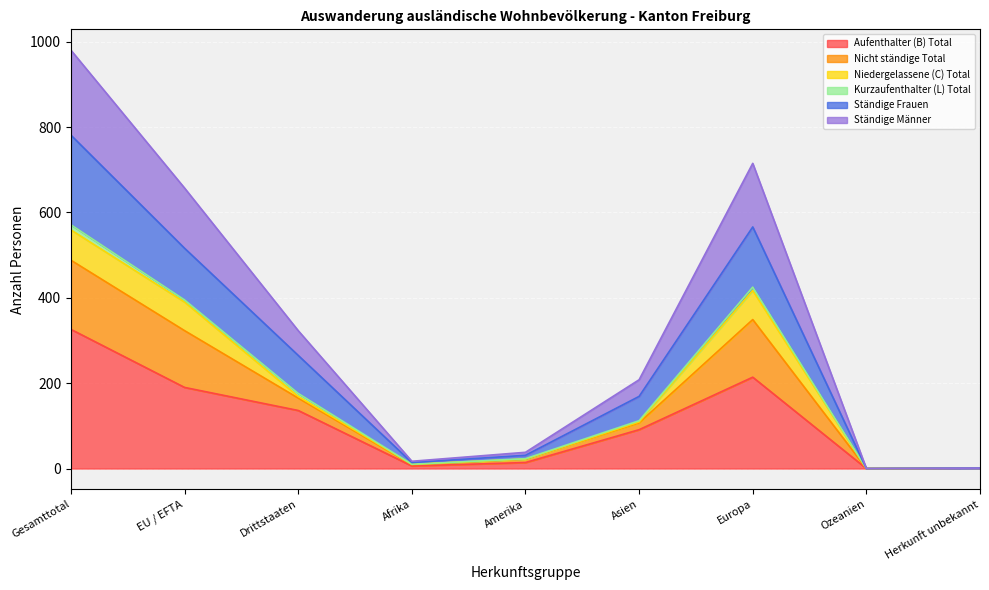

What is the label of the 6th point from the left?

Asien